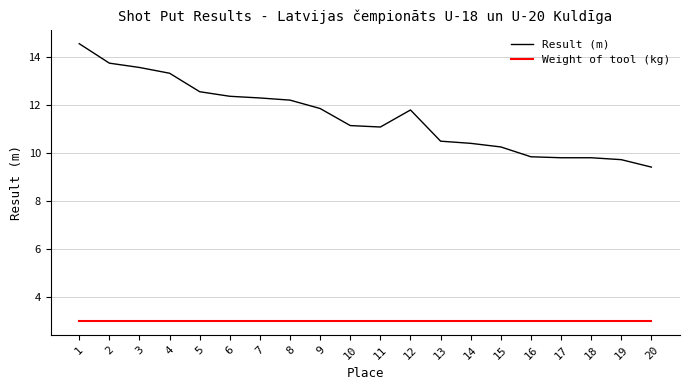

True or false: Weight of tool (kg) and Result (m) cross at least once.

False